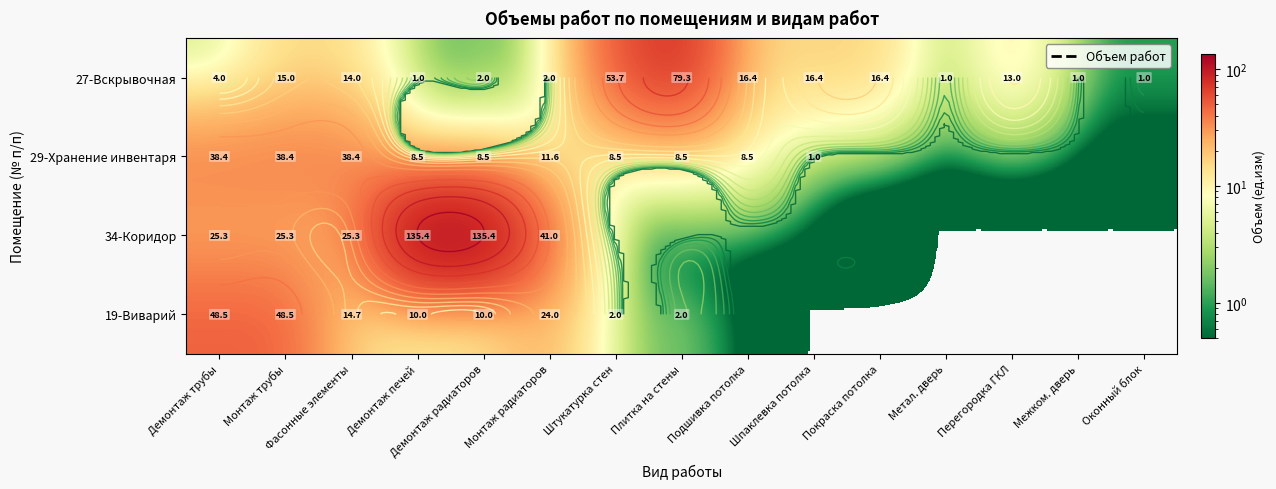

The value of 29-Хранение инвентаря at Демонтаж радиаторов is 11.2. True or false?

False